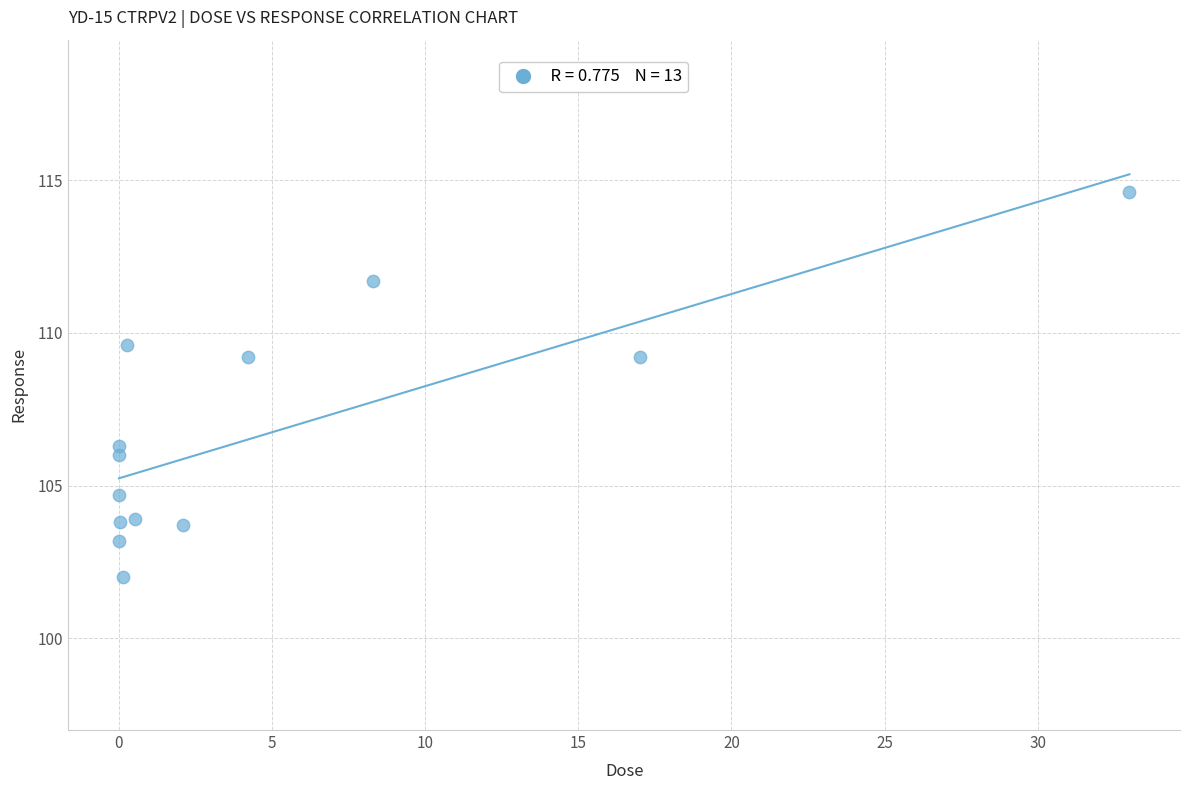

List the coordinates of all points as (X, Y) pairs, reading left to right.

(0.0, 106.3)  (0.0, 103.2)  (0.0, 106.0)  (0.0, 104.7)  (0.0, 103.8)  (0.1, 102.0)  (0.3, 109.6)  (0.5, 103.9)  (2.1, 103.7)  (4.2, 109.2)  (8.3, 111.7)  (17.0, 109.2)  (33.0, 114.6)